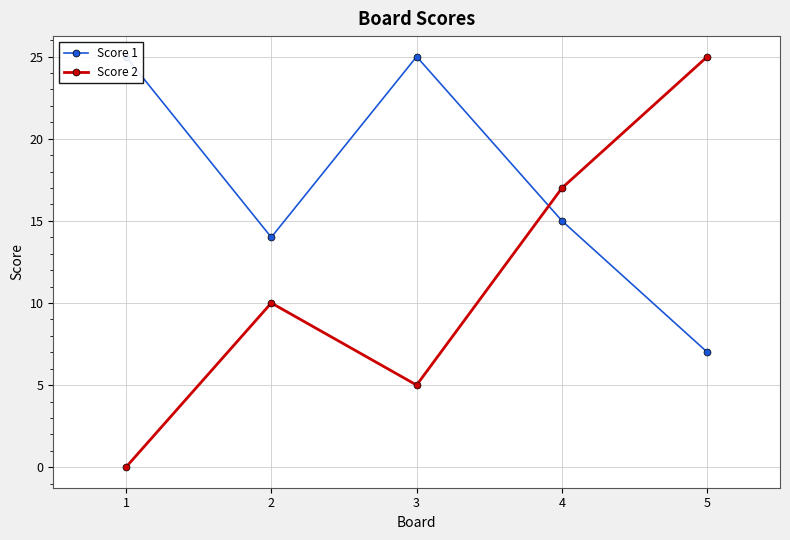

At 4, list the series in order from largest to smallest.

Score 2, Score 1